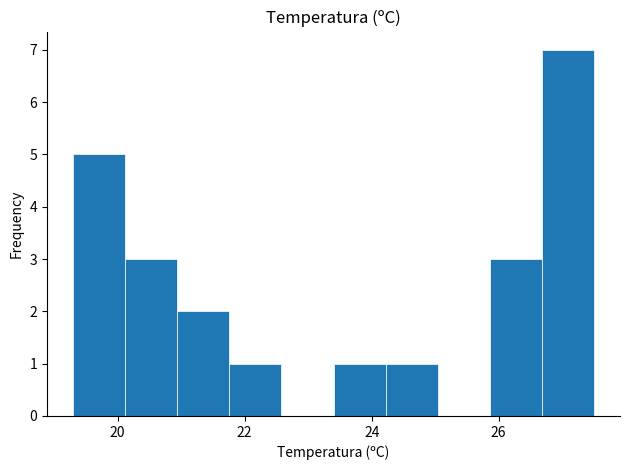

Over which range of the x-axis is the bar tallest?

26.68 to 27.50